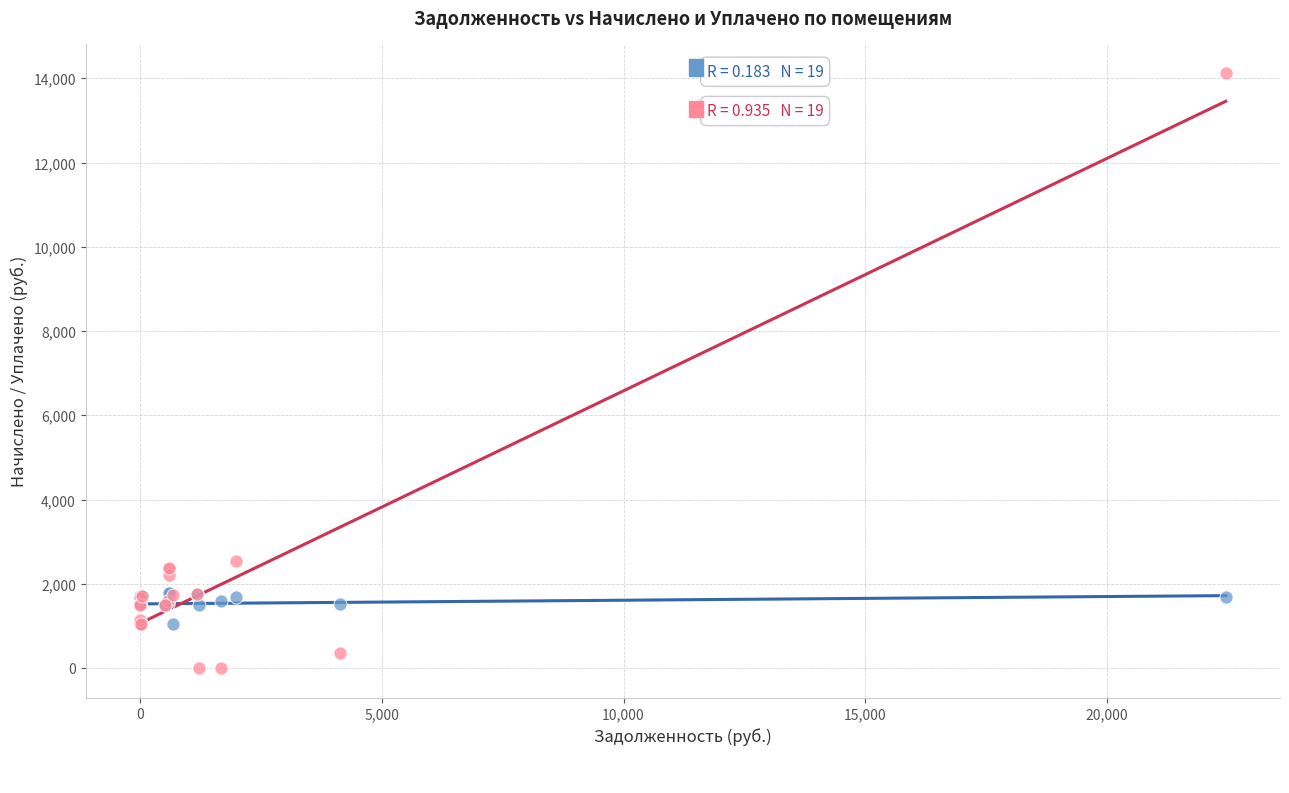

Across all series, what Y value is closest to 7059?

2546.5